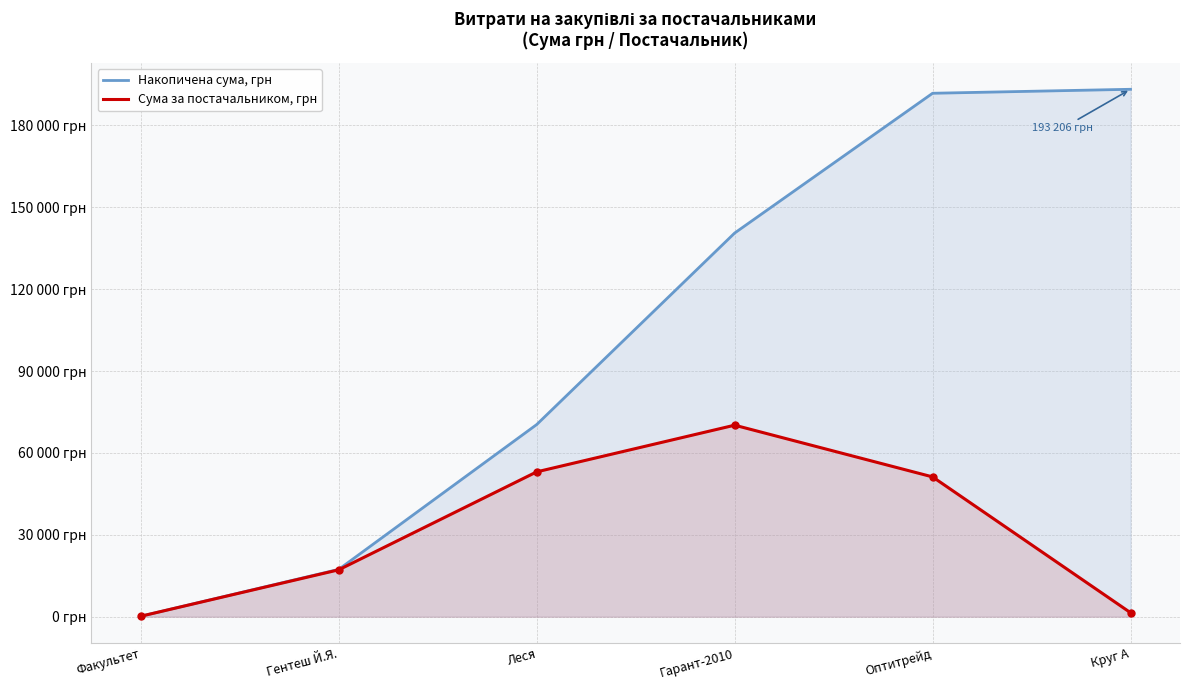

How many lines are shown in the chart?

2